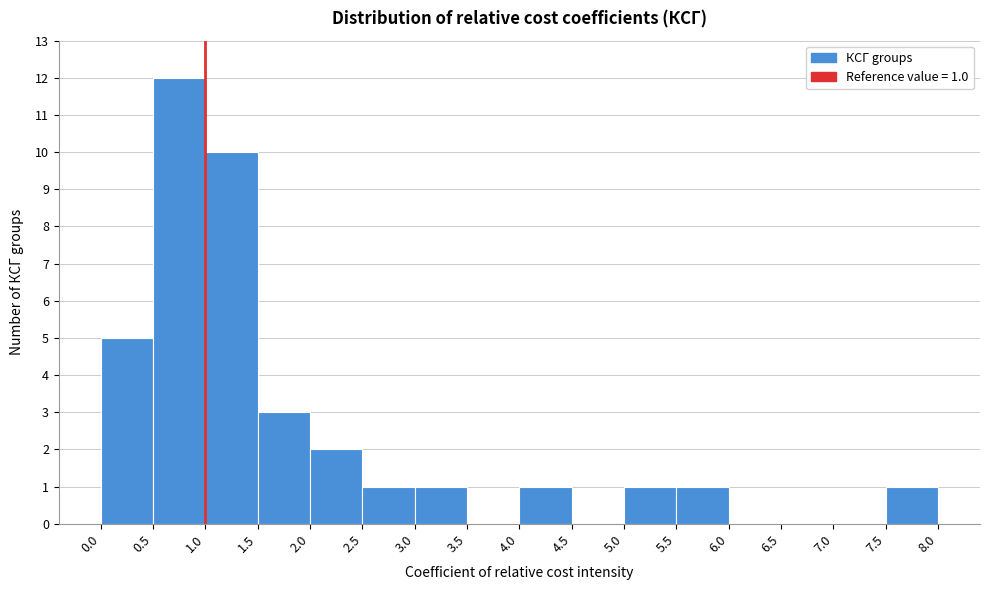

Which range on the x-axis has the tallest bar?

0.5 to 1.0